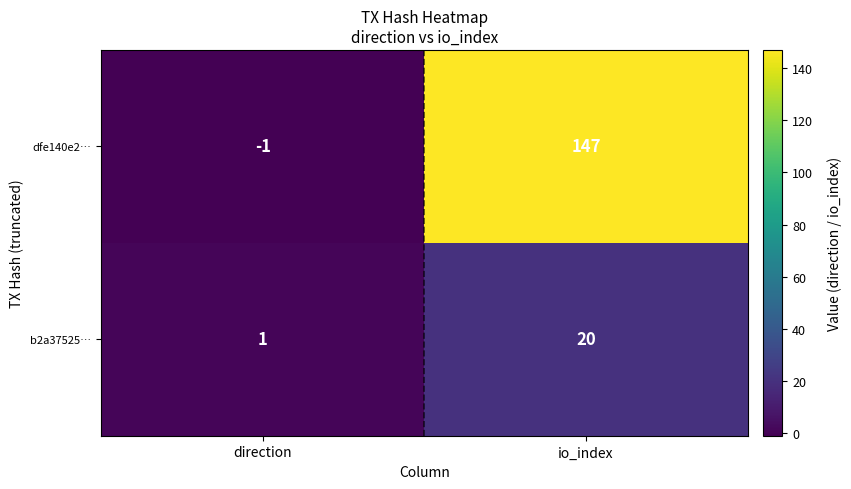

What is the approximate value of b2a37525… at io_index, to the nearest 10?

20